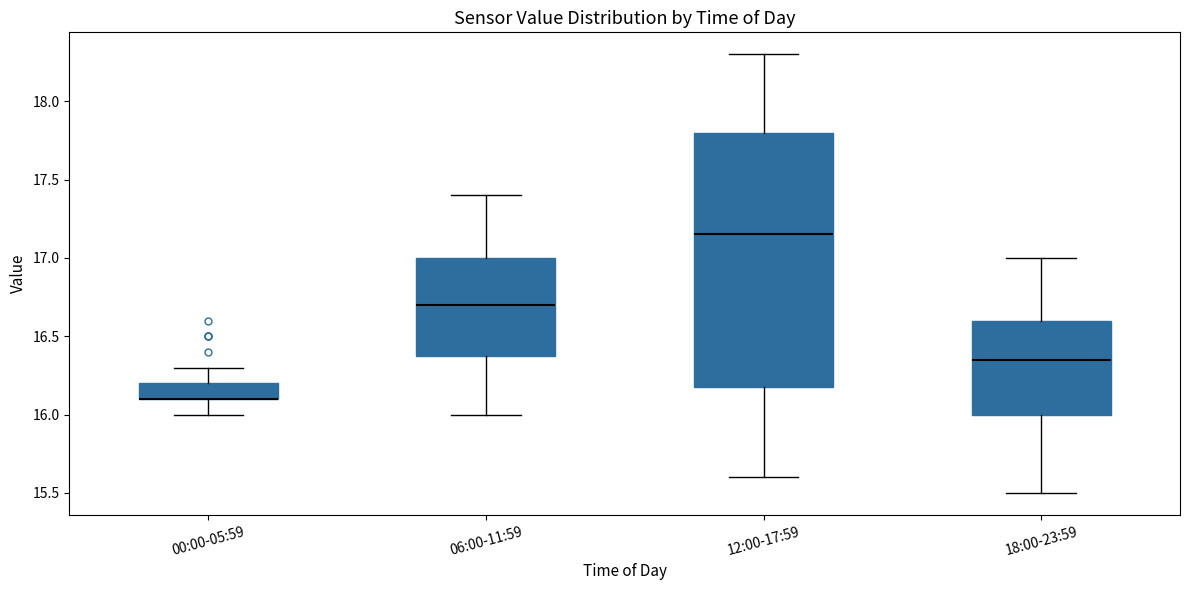

Reading left to right, transcribe this box plot: for each box, give where its median line is, the range the box spans, and where its two whiskers end, as read against the y-axis. The values are not printed on the chart, so give them approximately, as read against the axis.

00:00-05:59: median 16.10 (drawn on the box's lower edge), box 16.10 to 16.20, whiskers 16.00 to 16.30
06:00-11:59: median 16.70, box 16.40 to 17.00, whiskers 16.00 to 17.40
12:00-17:59: median 17.15, box 16.20 to 17.80, whiskers 15.60 to 18.30
18:00-23:59: median 16.35, box 16.00 to 16.60, whiskers 15.50 to 17.00